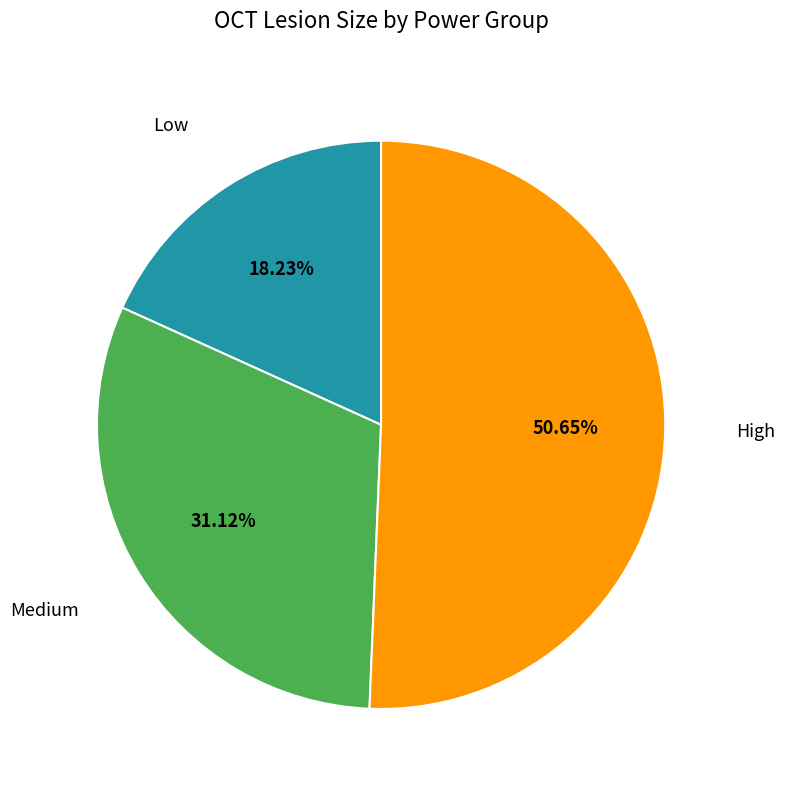

How many slices are in this pie chart?

3